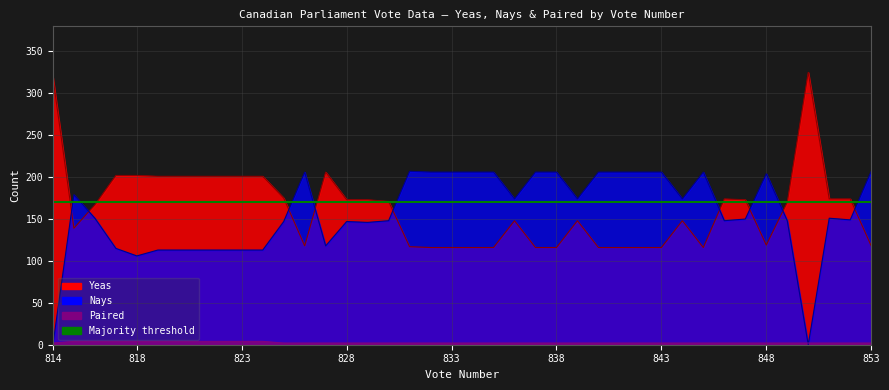

The value of Nays at 838 is 368. True or false?

False